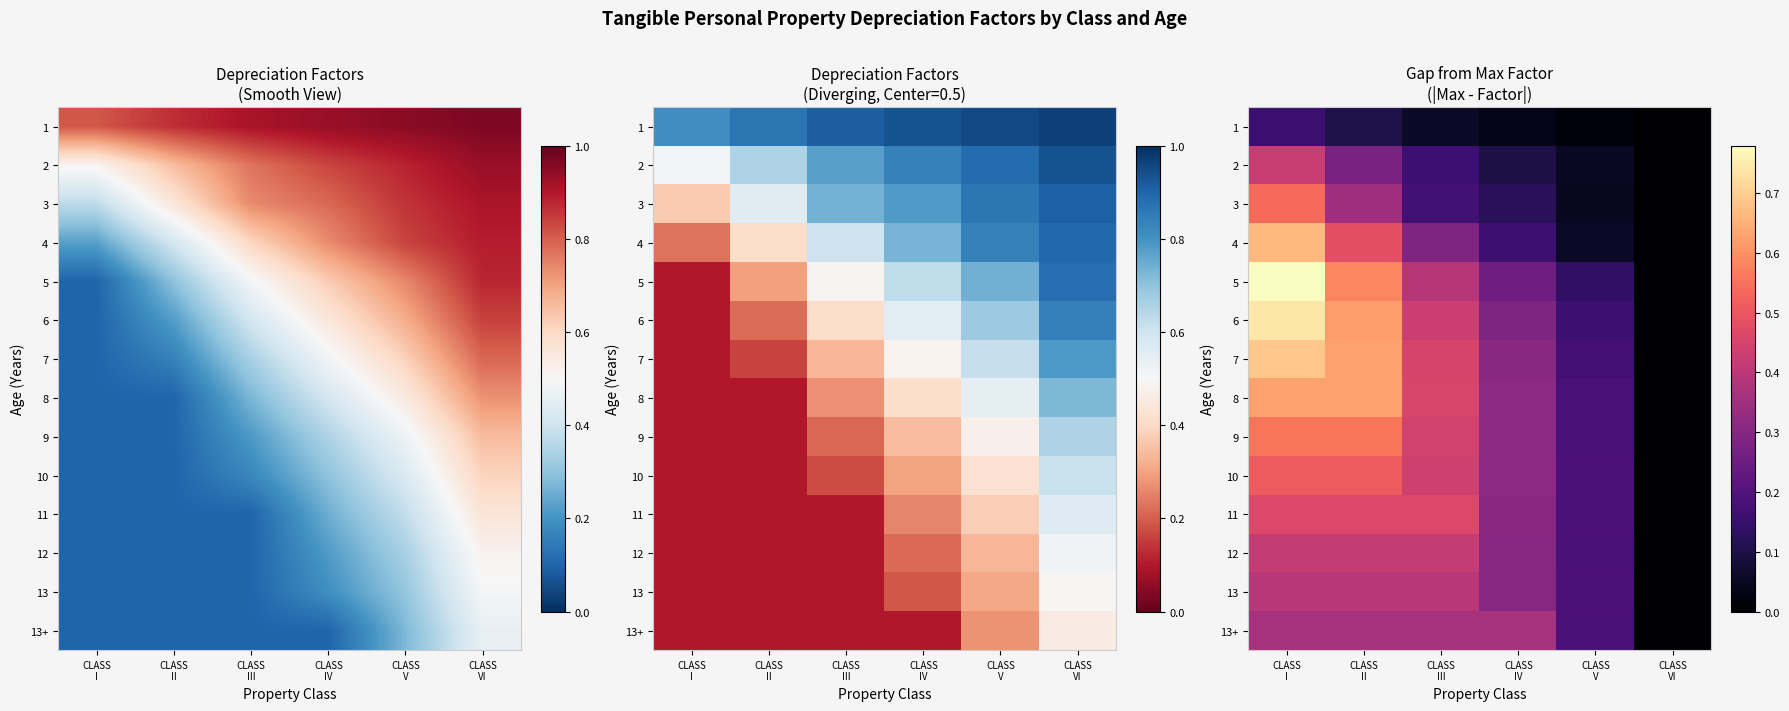

True or false: 9 has a value of 0.3 at CLASS II.

False